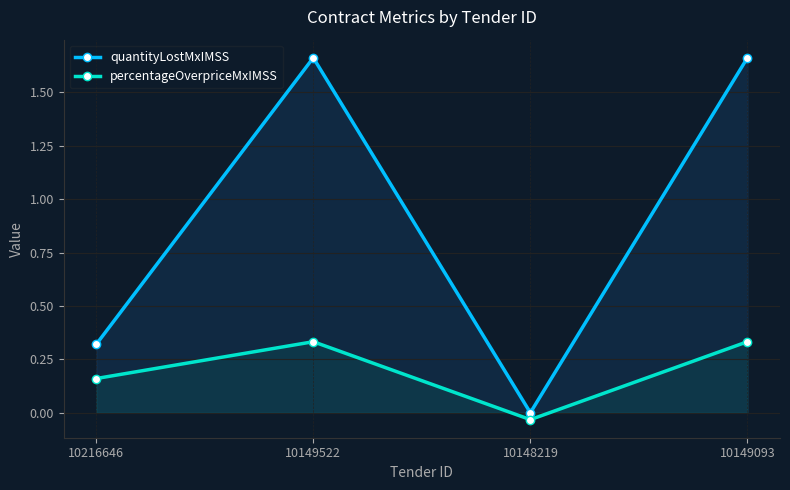

Does the chart display data point markers on the line(s)?

Yes